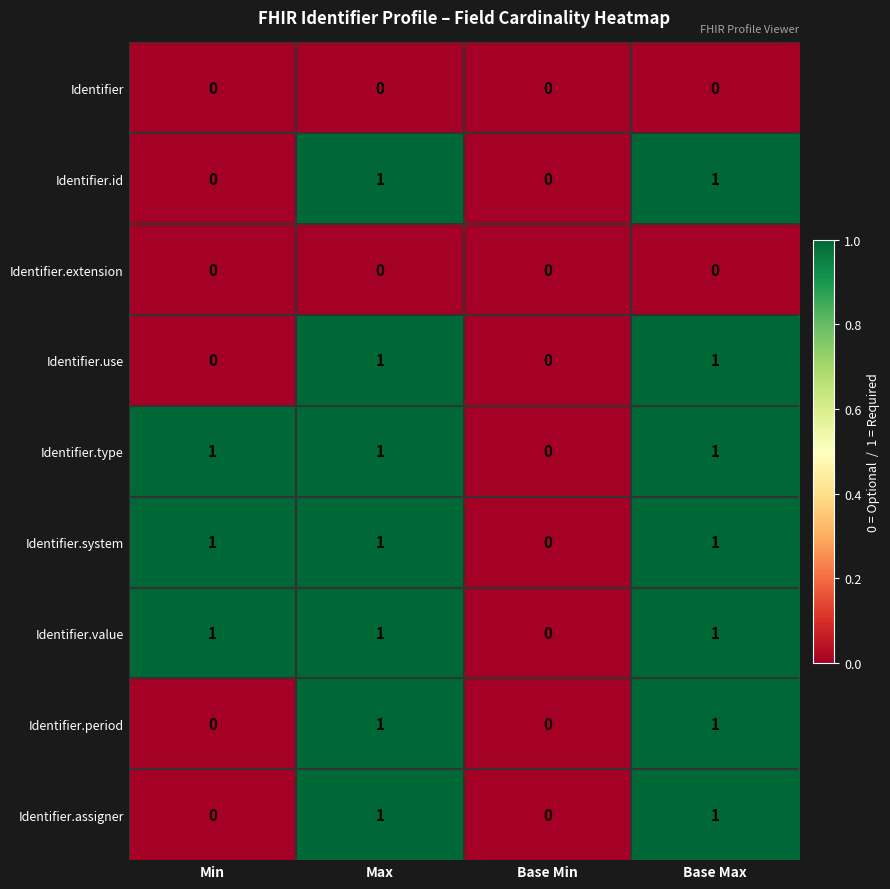

Count the Identifier.use values in the range 0 to 1.

4